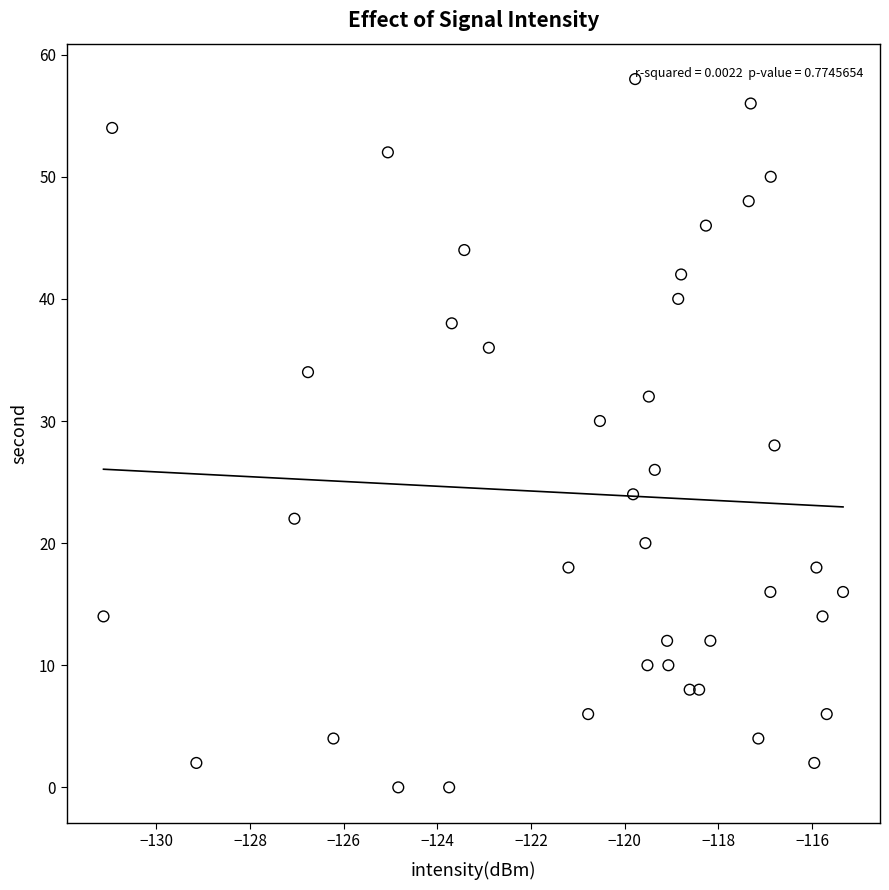

What is the range of Y values (max minus min)?

58